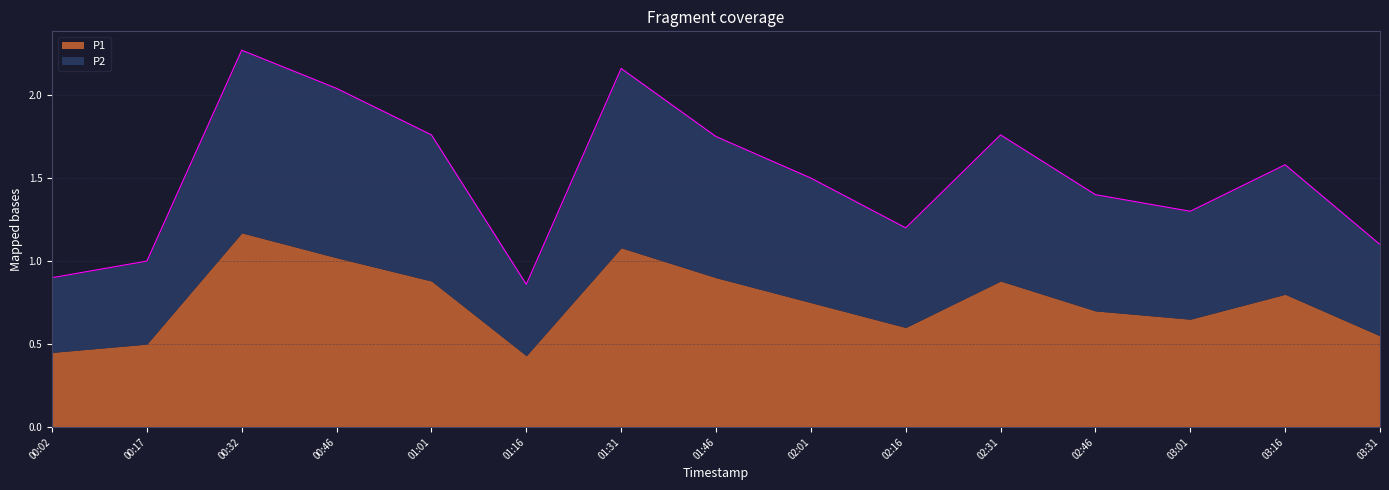

Does the chart have visible grid lines?

Yes